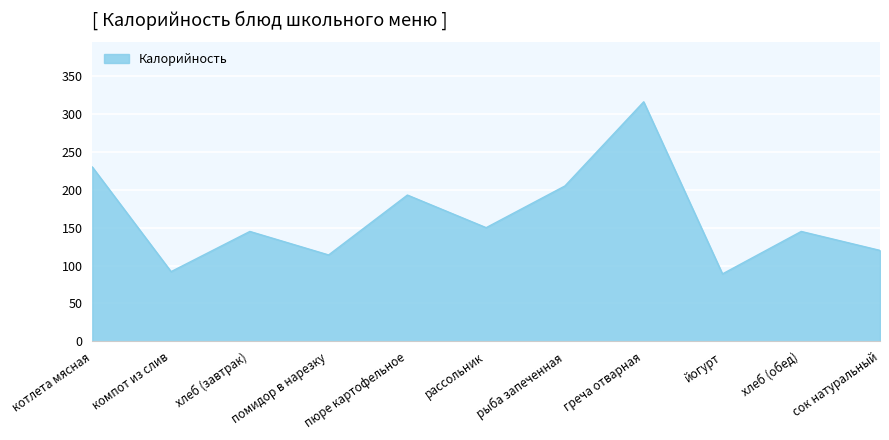

True or false: there are more than 1 points higher than both neighbors.

True